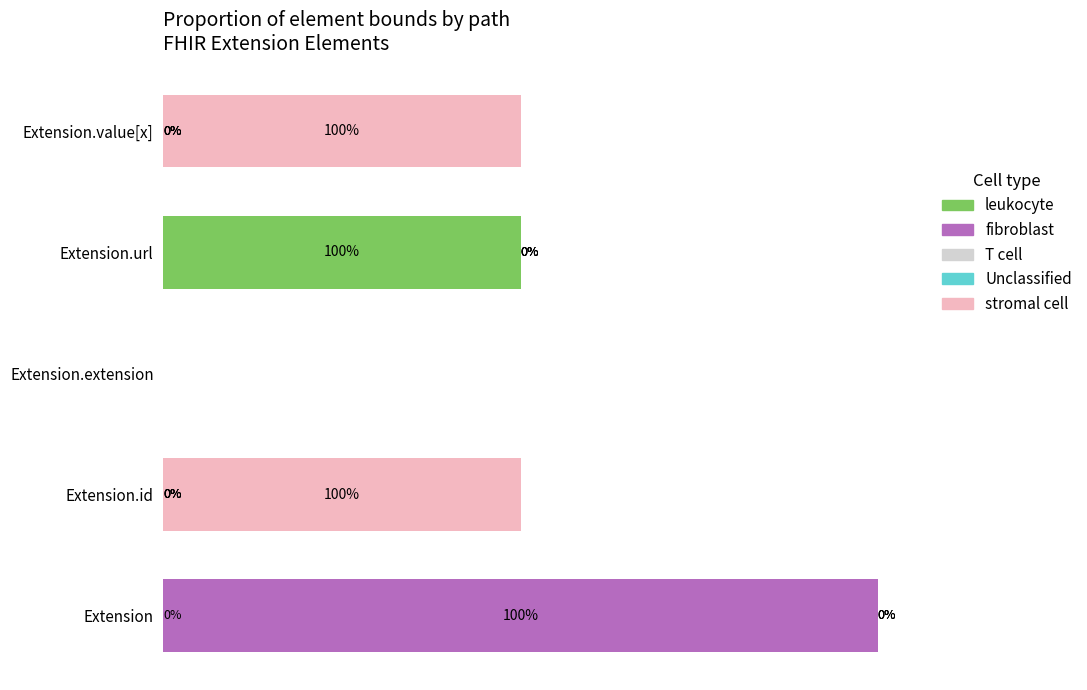

Which category has the highest value in the leukocyte series?

Extension.url